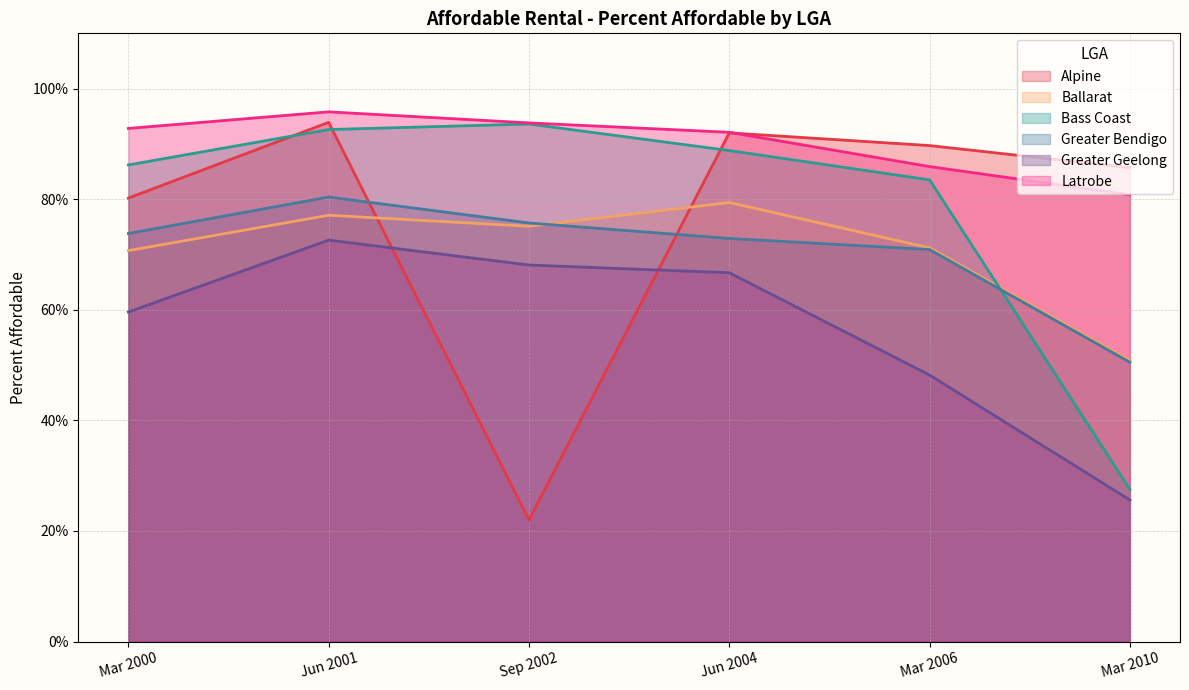

Which has a higher value, Mar 2000 or Sep 2002?

Mar 2000